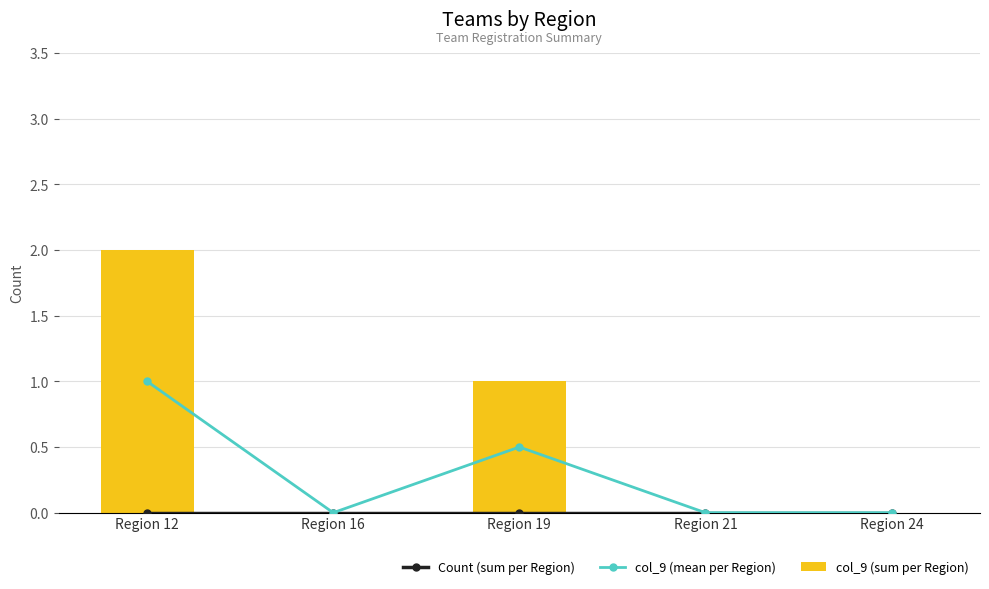

True or false: col_9 (mean per Region) has a value of -0.5 at Region 21.

False